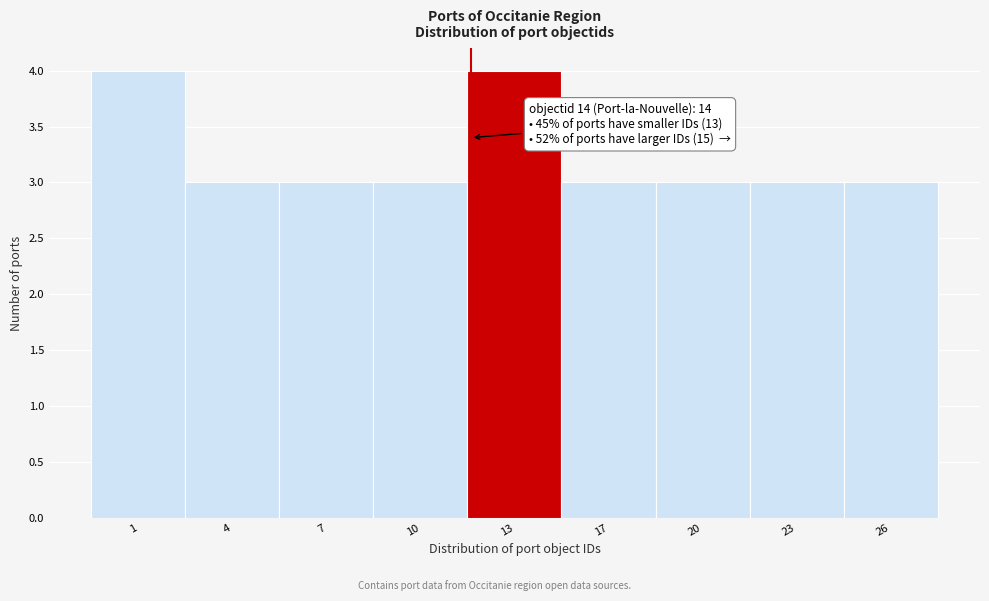

Reading left to right, extract all data points from this chart.

4	3	3	3	4	3	3	3	3